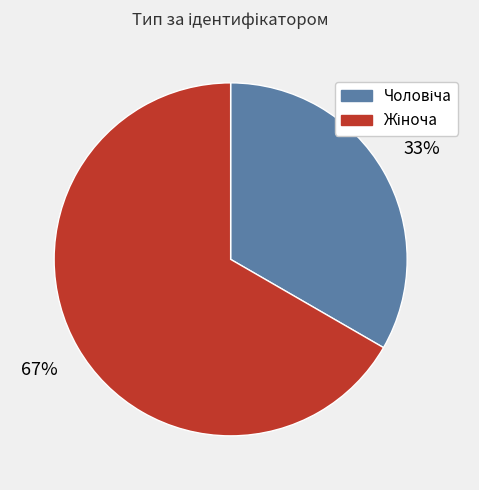

How many segments does this pie chart have?

2